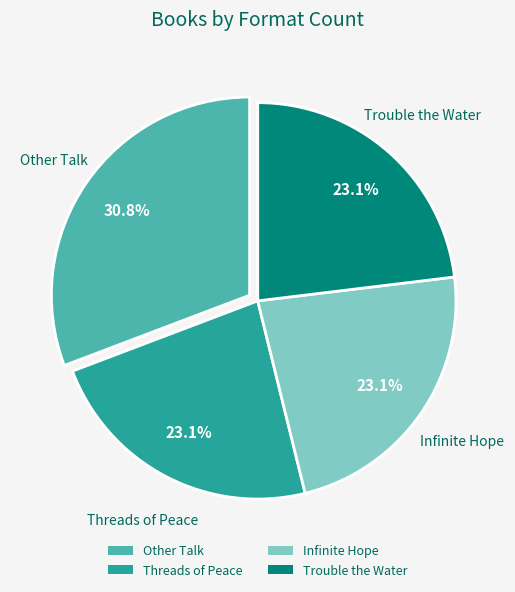

Is there any slice that represents more than half of the pie?

No